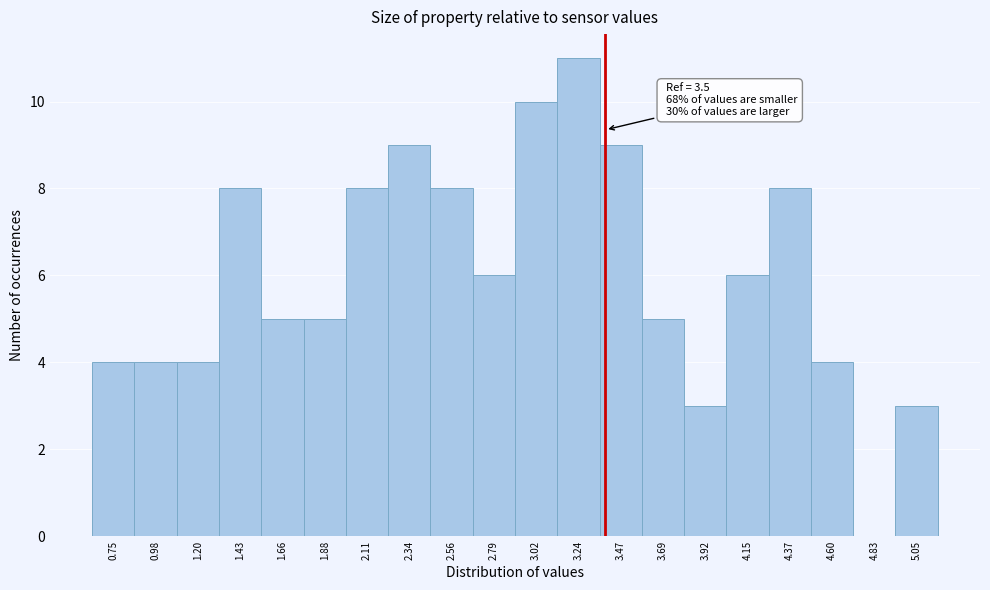

Reading left to right, extract all data points from this chart.

0.75=4	0.98=4	1.20=4	1.43=8	1.66=5	1.88=5	2.11=8	2.34=9	2.56=8	2.79=6	3.02=10	3.24=11	3.47=9	3.69=5	3.92=3	4.15=6	4.37=8	4.60=4	4.83=0	5.05=3